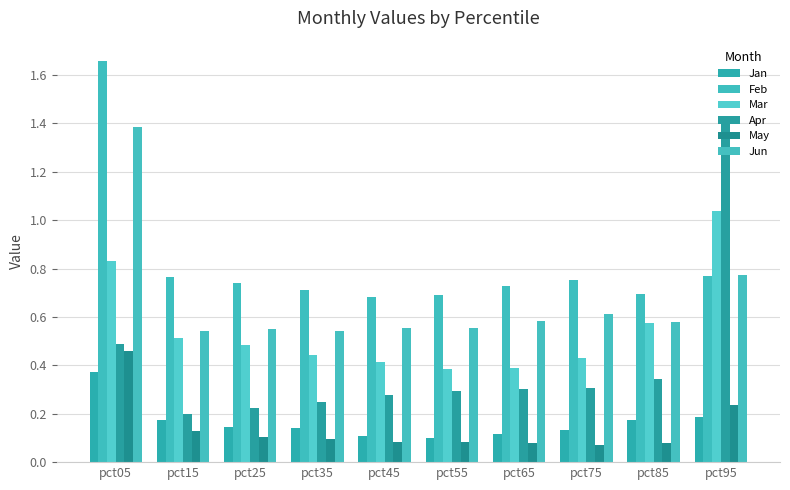

Is the value of May at pct95 greater than the value of Apr at pct05?

No